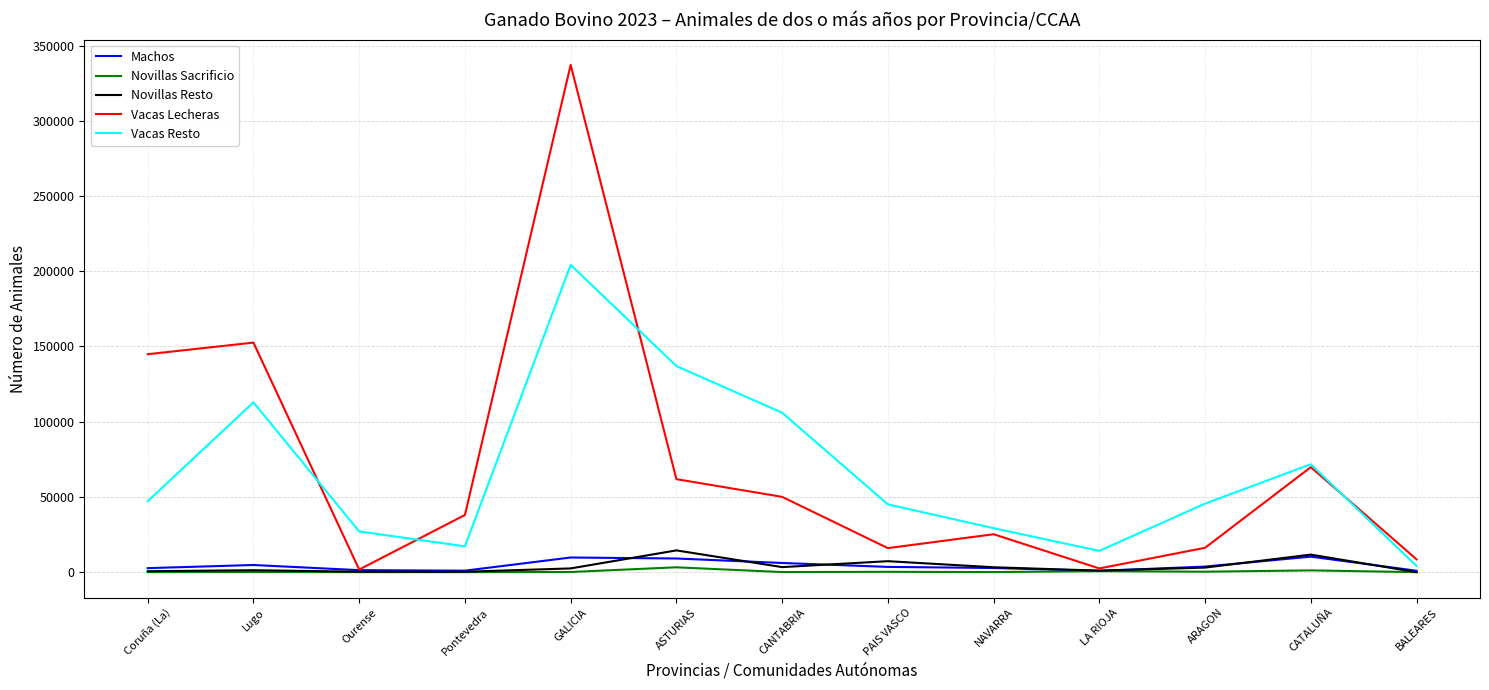

What is the greatest value displayed?

337155